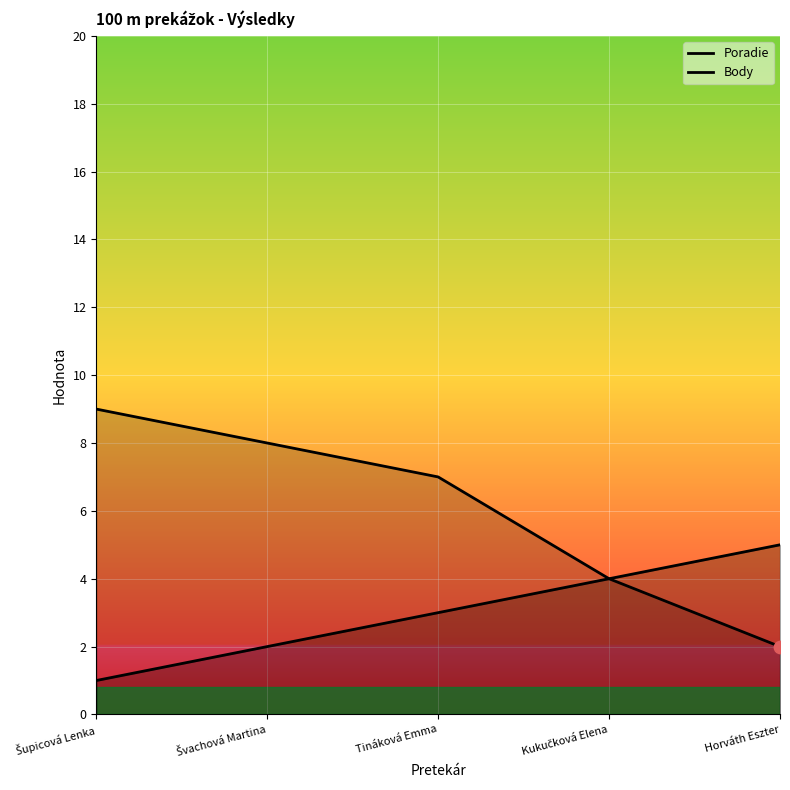

Which series has the largest Y range (max minus min)?

Body